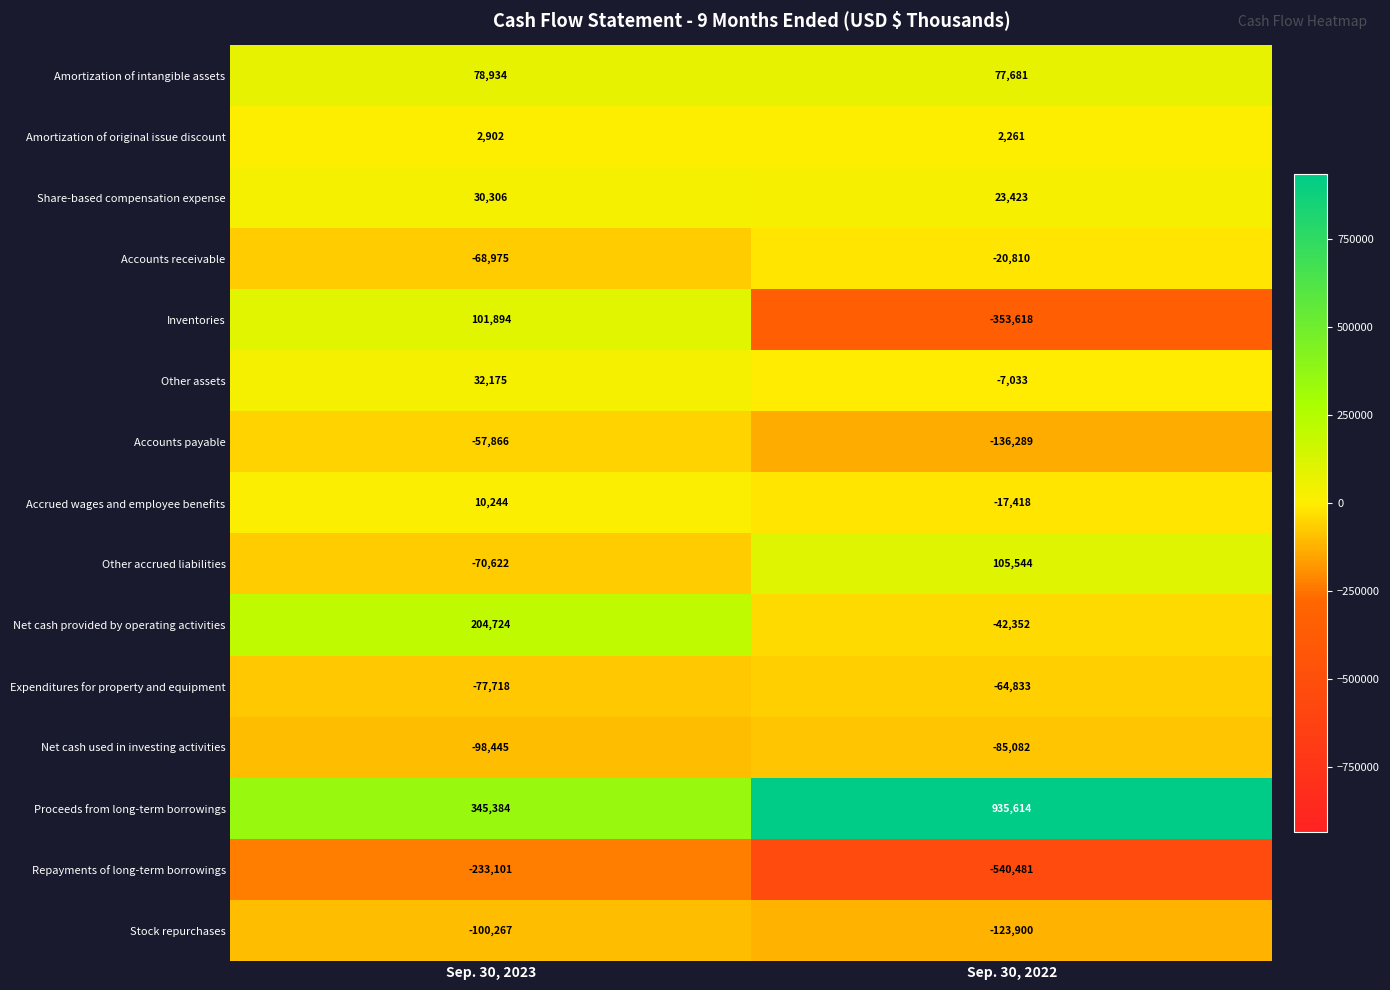

Reading left to right, transcribe all the data shown in this chart.

Amortization of intangible assets: 78934	77681
Amortization of original issue discount: 2902	2261
Share-based compensation expense: 30306	23423
Accounts receivable: -68975	-20810
Inventories: 101894	-353618
Other assets: 32175	-7033
Accounts payable: -57866	-136289
Accrued wages and employee benefits: 10244	-17418
Other accrued liabilities: -70622	105544
Net cash provided by operating activities: 204724	-42352
Expenditures for property and equipment: -77718	-64833
Net cash used in investing activities: -98445	-85082
Proceeds from long-term borrowings: 345384	935614
Repayments of long-term borrowings: -233101	-540481
Stock repurchases: -100267	-123900